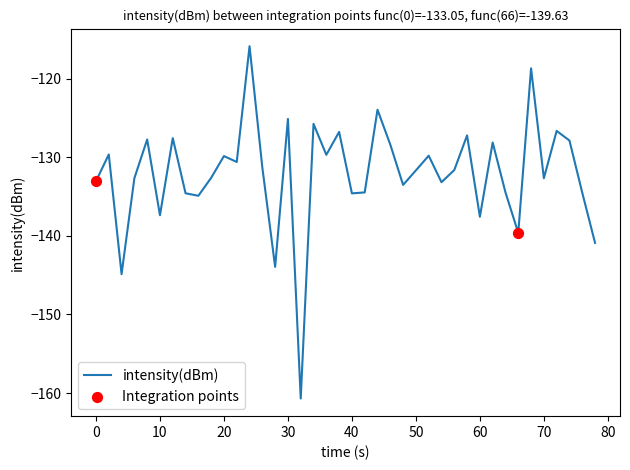

What is the minimum value shown in the chart?

-160.7